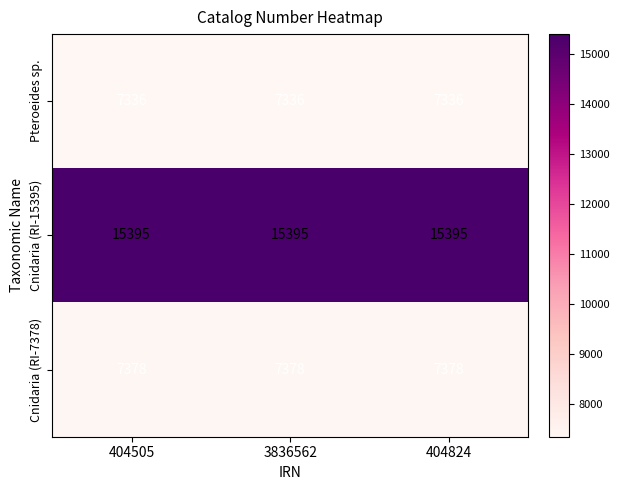

Which series has the largest total across all categories?

Cnidaria (RI-15395)